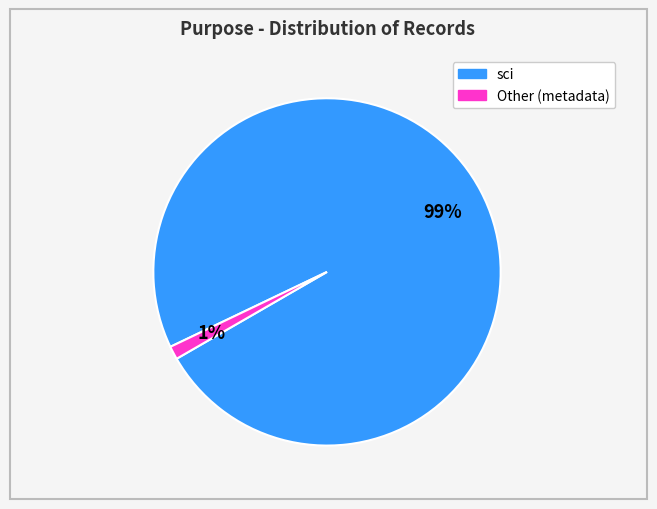

Is there a majority slice in this chart?

Yes